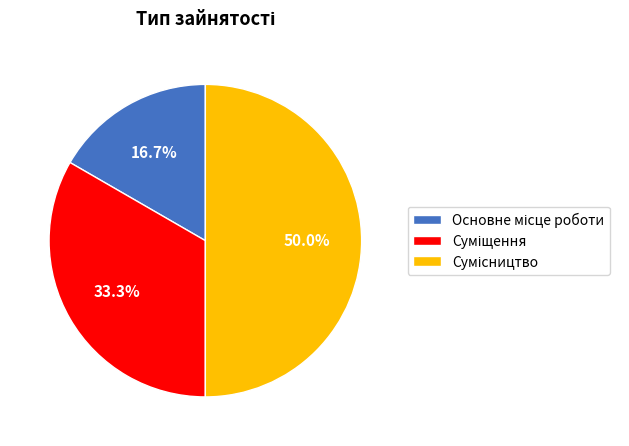

How many slices are in this pie chart?

3